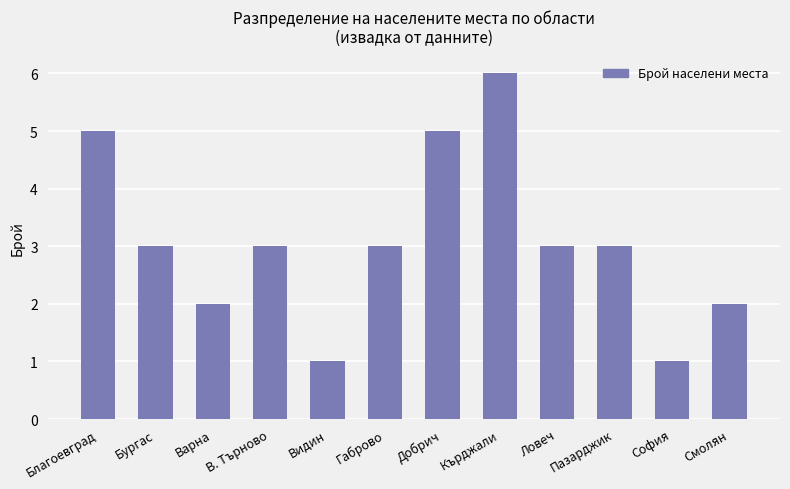

Approximately how many times larger is the value at Варна compared to В. Търново?

0.7